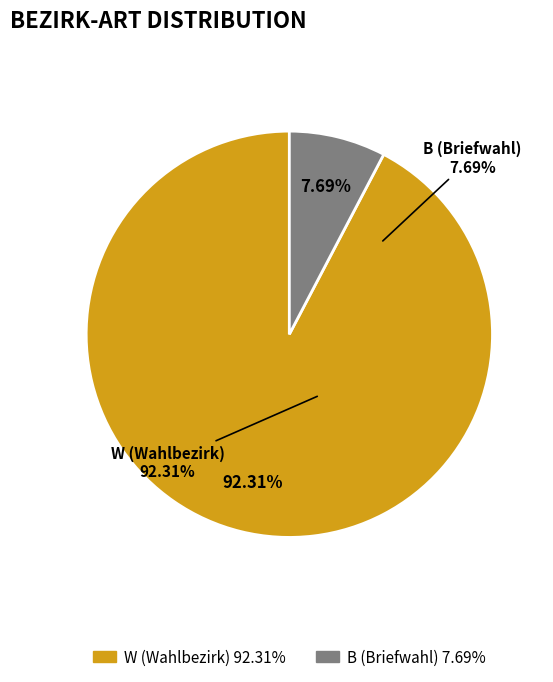

The B slice represents 1% of the pie. True or false?

False